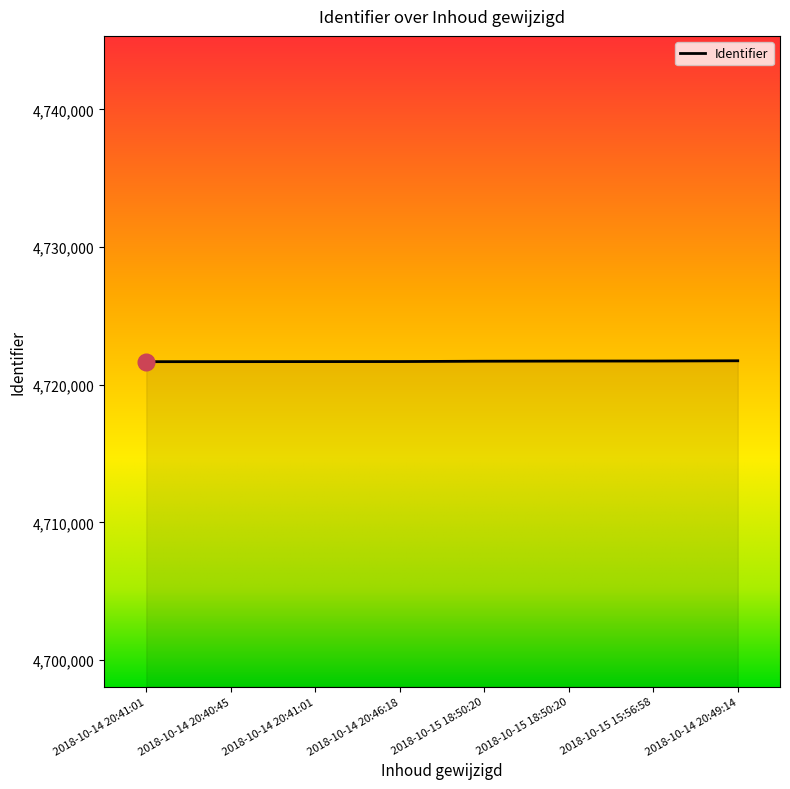

Count the number of data series in this chart.

1